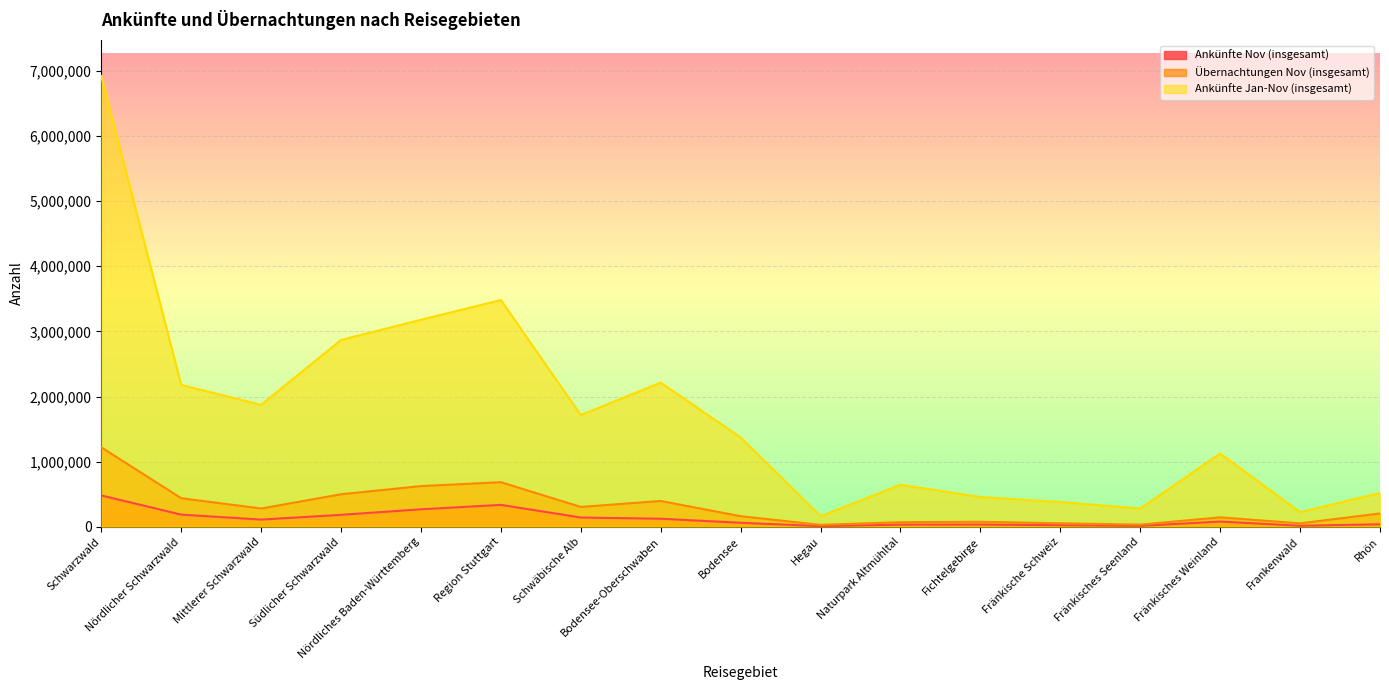

Reading left to right, transcribe all the data shown in this chart.

Ankünfte Nov (insgesamt): Schwarzwald=481192	Nördlicher Schwarzwald=186790	Mittlerer Schwarzwald=110861	Südlicher Schwarzwald=183541	Nördliches Baden-Württemberg=268770	Region Stuttgart=336802	Schwäbische Alb=142712	Bodensee-Oberschwaben=123866	Bodensee=61904	Hegau=10161	Naturpark Altmühltal=33424	Fichtelgebirge=34526	Fränkische Schweiz=24494	Fränkisches Seenland=14644	Fränkisches Weinland=80594	Frankenwald=15791	Rhön=38914
Übernachtungen Nov (insgesamt): Schwarzwald=1219722	Nördlicher Schwarzwald=439237	Mittlerer Schwarzwald=280753	Südlicher Schwarzwald=499732	Nördliches Baden-Württemberg=624973	Region Stuttgart=685092	Schwäbische Alb=304843	Bodensee-Oberschwaben=396496	Bodensee=162853	Hegau=29846	Naturpark Altmühltal=70925	Fichtelgebirge=77166	Fränkische Schweiz=54084	Fränkisches Seenland=33998	Fränkisches Weinland=144875	Frankenwald=53146	Rhön=205187
Ankünfte Jan-Nov (insgesamt): Schwarzwald=6919103	Nördlicher Schwarzwald=2178151	Mittlerer Schwarzwald=1872762	Südlicher Schwarzwald=2868190	Nördliches Baden-Württemberg=3179035	Region Stuttgart=3480846	Schwäbische Alb=1715819	Bodensee-Oberschwaben=2213620	Bodensee=1370665	Hegau=162611	Naturpark Altmühltal=645676	Fichtelgebirge=456584	Fränkische Schweiz=380793	Fränkisches Seenland=280134	Fränkisches Weinland=1124703	Frankenwald=224973	Rhön=519085